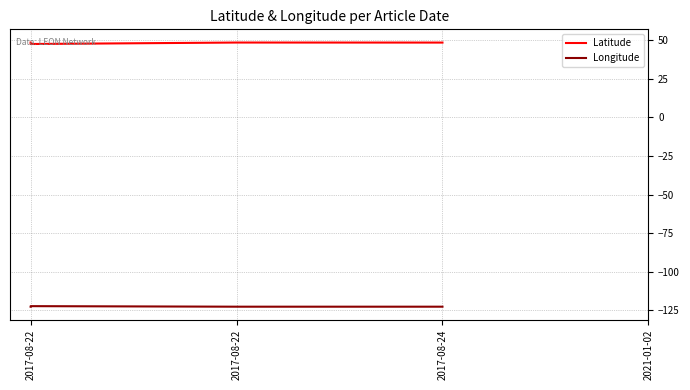

Rank the categories by Longitude value from lowest to highest.

2017-08-24, 2017-08-22, 2017-08-22, 2017-08-22